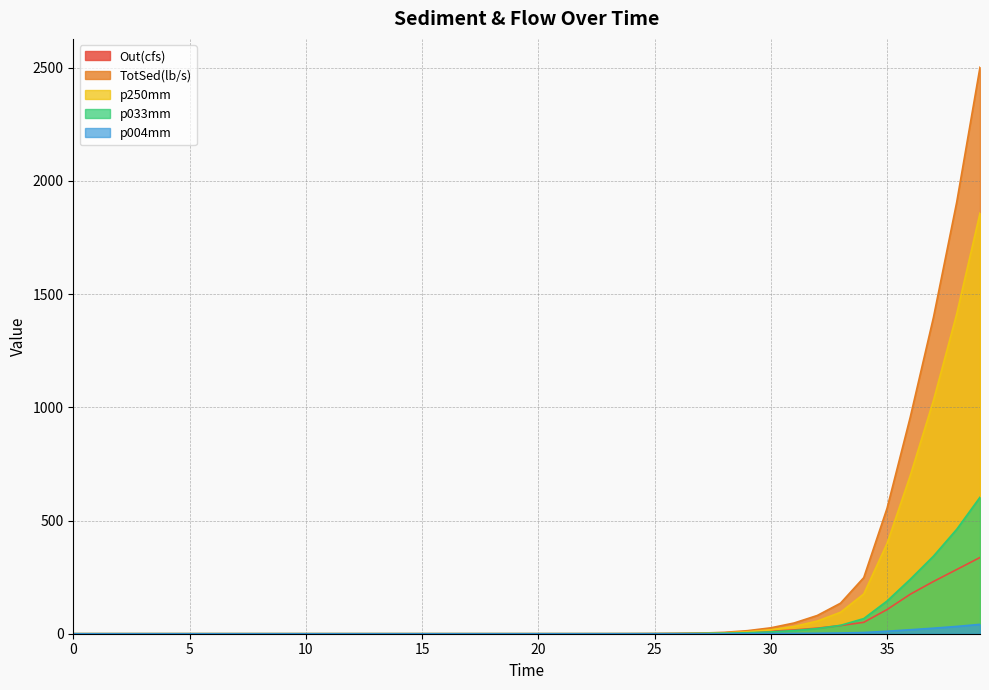

How many series are shown in this chart?

5